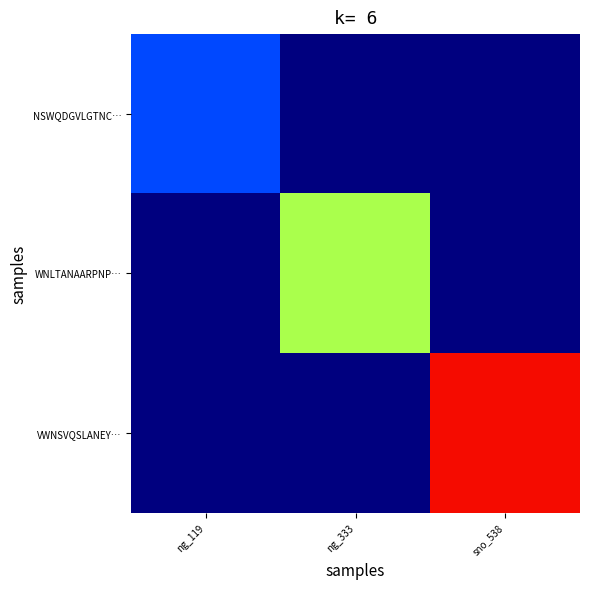

At which category is the sum across all series the highest?

sno_538